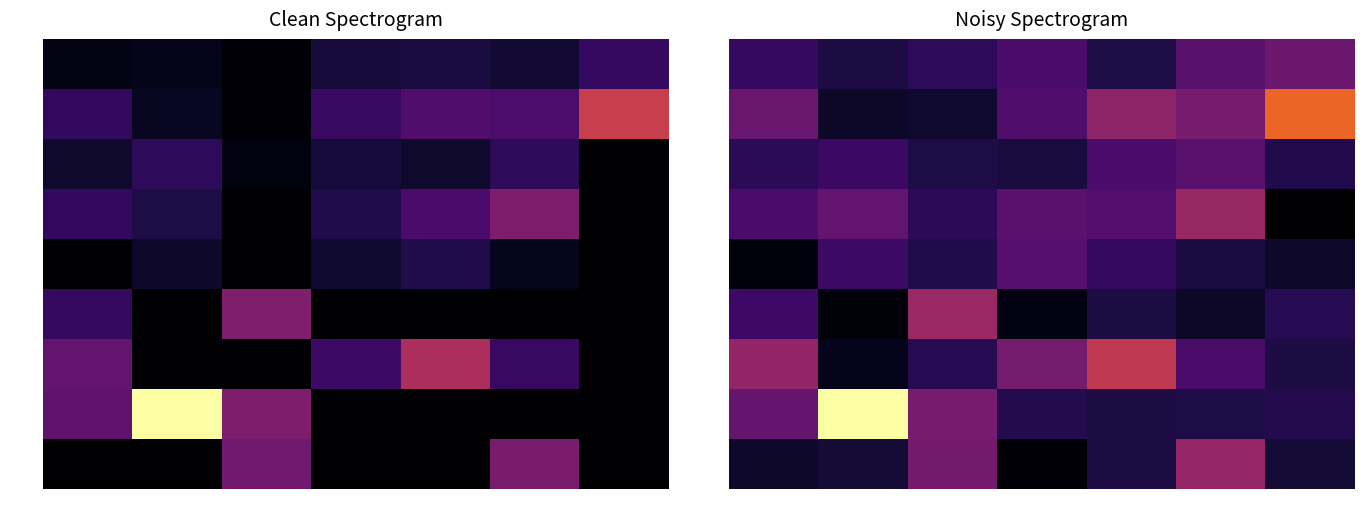

What is the sum of the cm=4 values at lot 2 and lot 6?

5.8